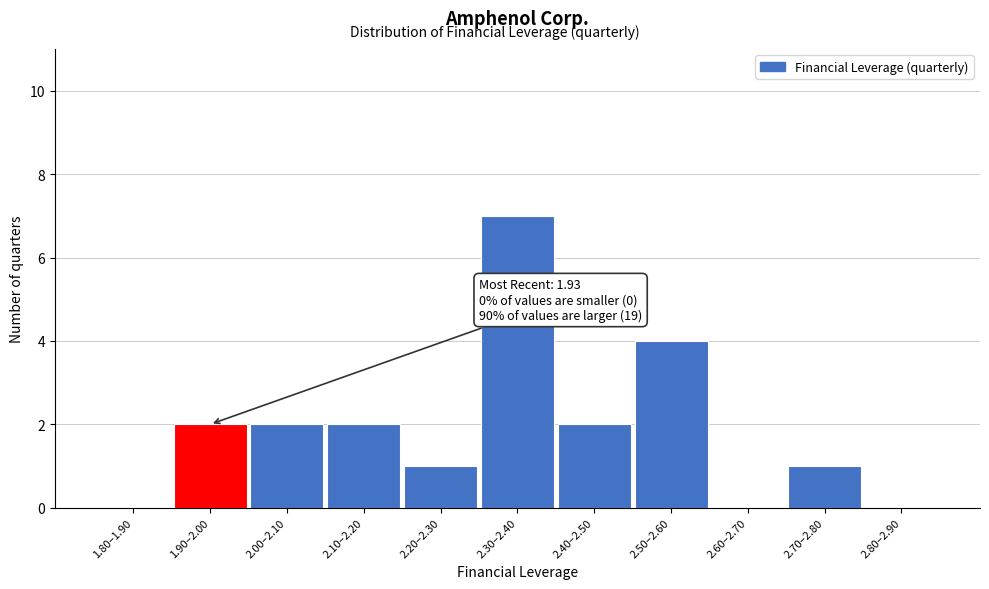

Reading left to right, transcribe all the data shown in this chart.

1.80–1.90=0	1.90–2.00=2	2.00–2.10=2	2.10–2.20=2	2.20–2.30=1	2.30–2.40=7	2.40–2.50=2	2.50–2.60=4	2.60–2.70=0	2.70–2.80=1	2.80–2.90=0